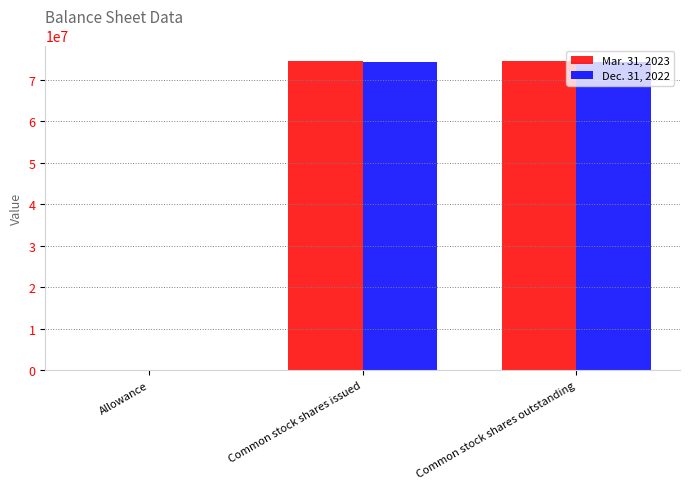

What is the total value across all series at Common stock shares issued?

148866018